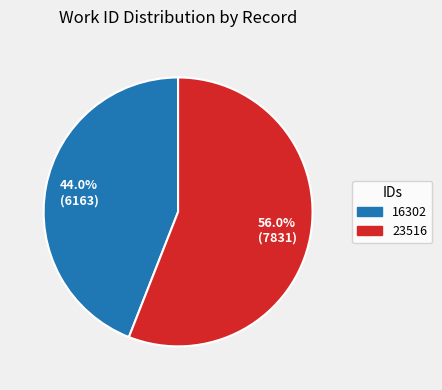

The 16302 slice represents 44% of the pie. True or false?

True